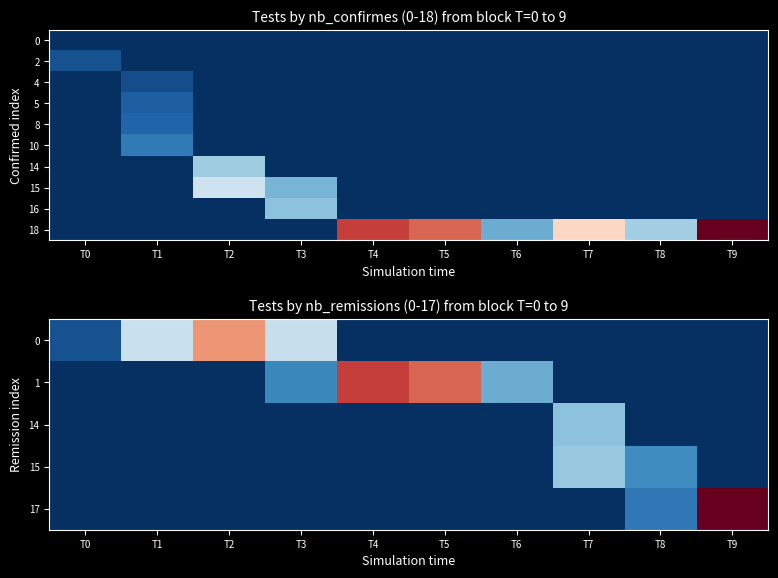

What is the spread (max minus min) of values at T0?

46